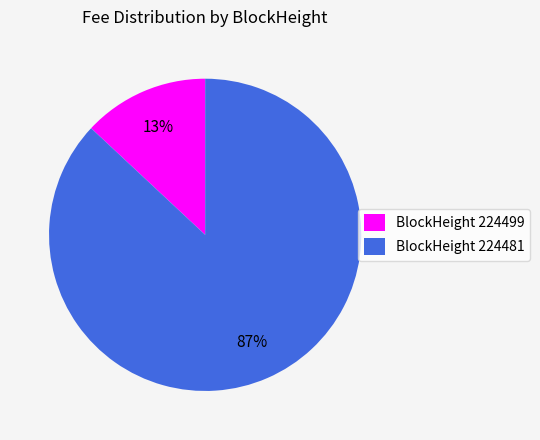

Combined, do BlockHeight 224499 and BlockHeight 224481 account for over 50%?

Yes